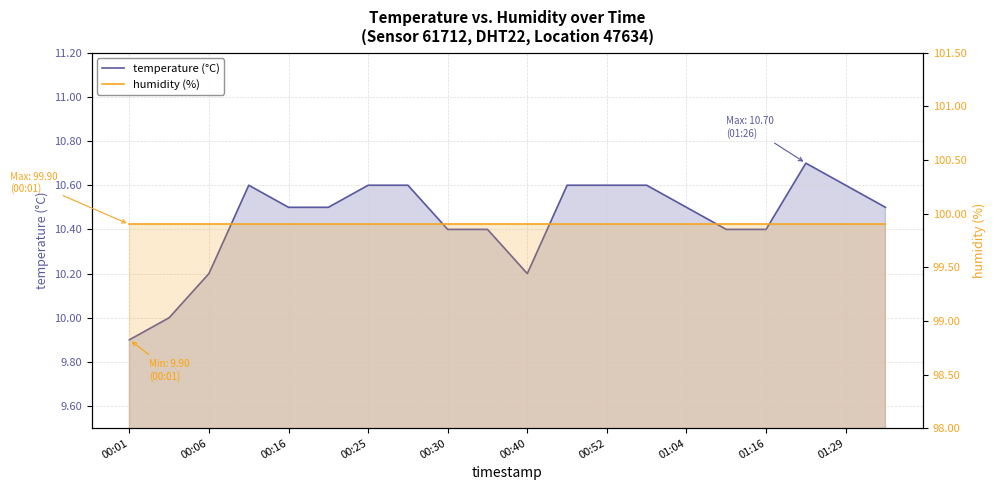

What position from the left is 17?

18